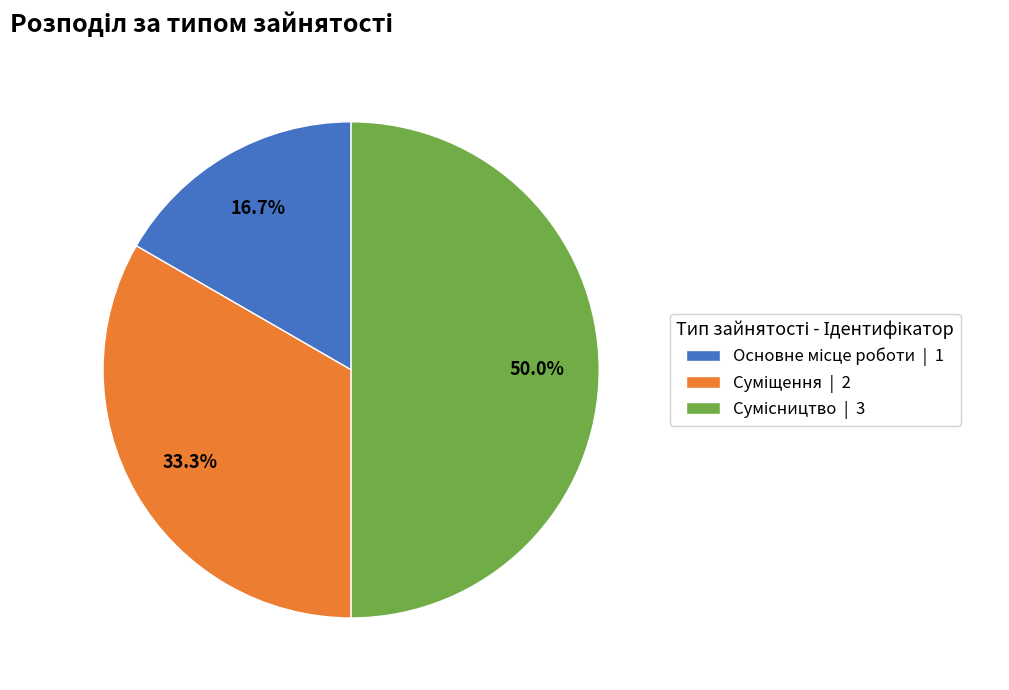

Does Сумісництво account for over 50% of the chart?

No